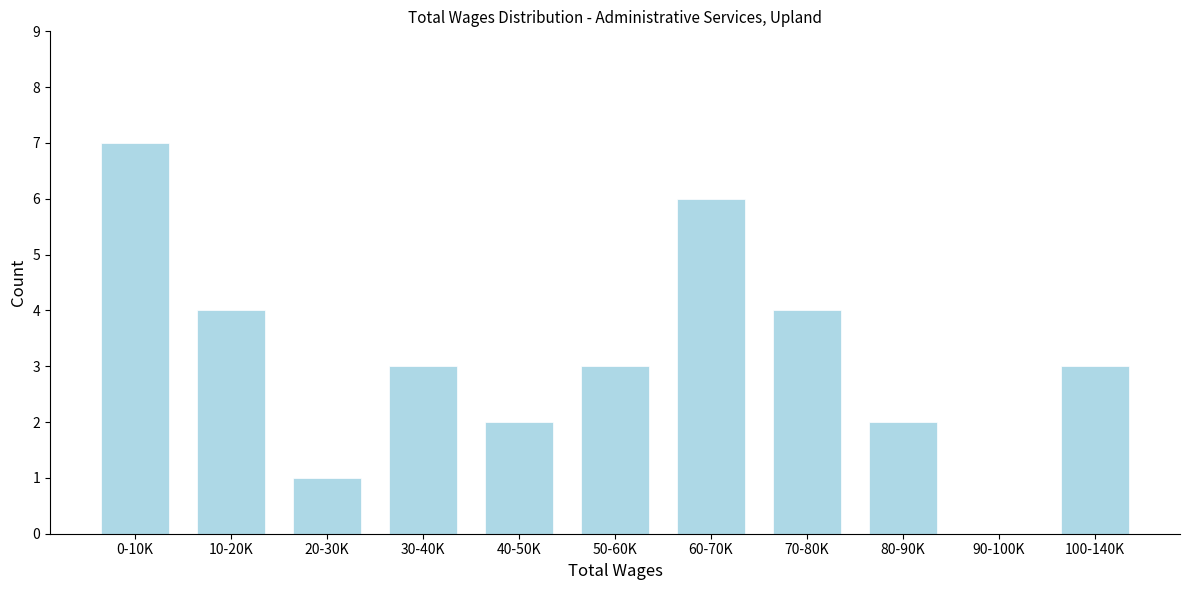

Reading left to right, transcribe all the data shown in this chart.

0-10K=7	10-20K=4	20-30K=1	30-40K=3	40-50K=2	50-60K=3	60-70K=6	70-80K=4	80-90K=2	90-100K=0	100-140K=3